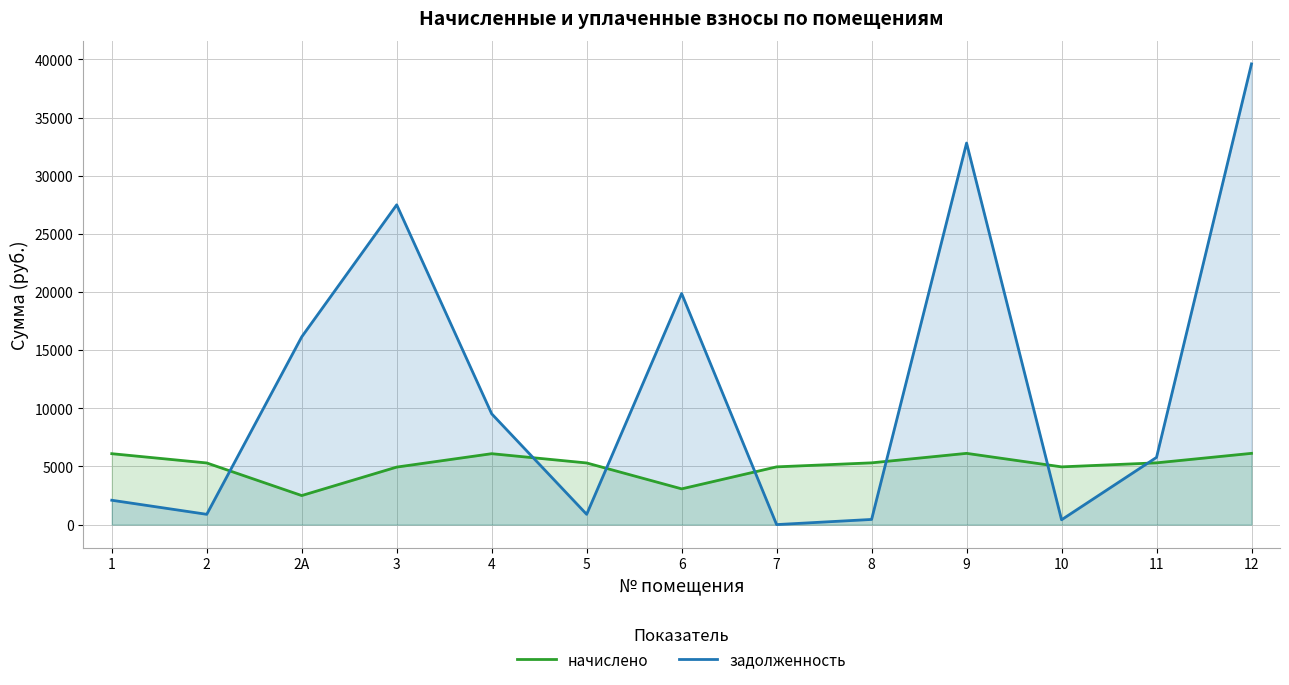

Which series has the widest spread of values?

задолженность